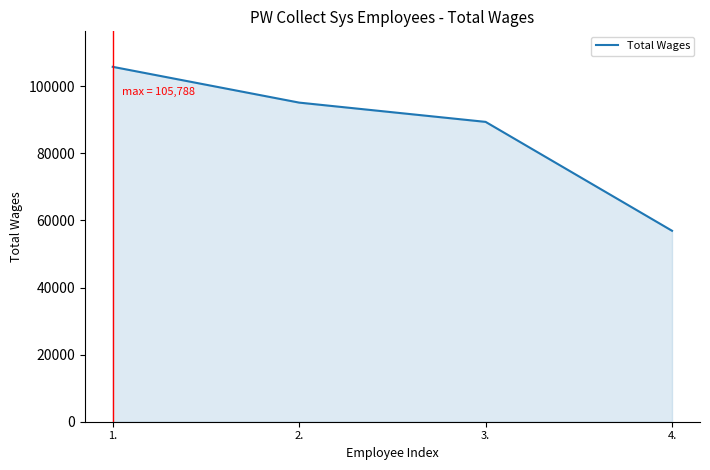

What is the sum of all values?

347205